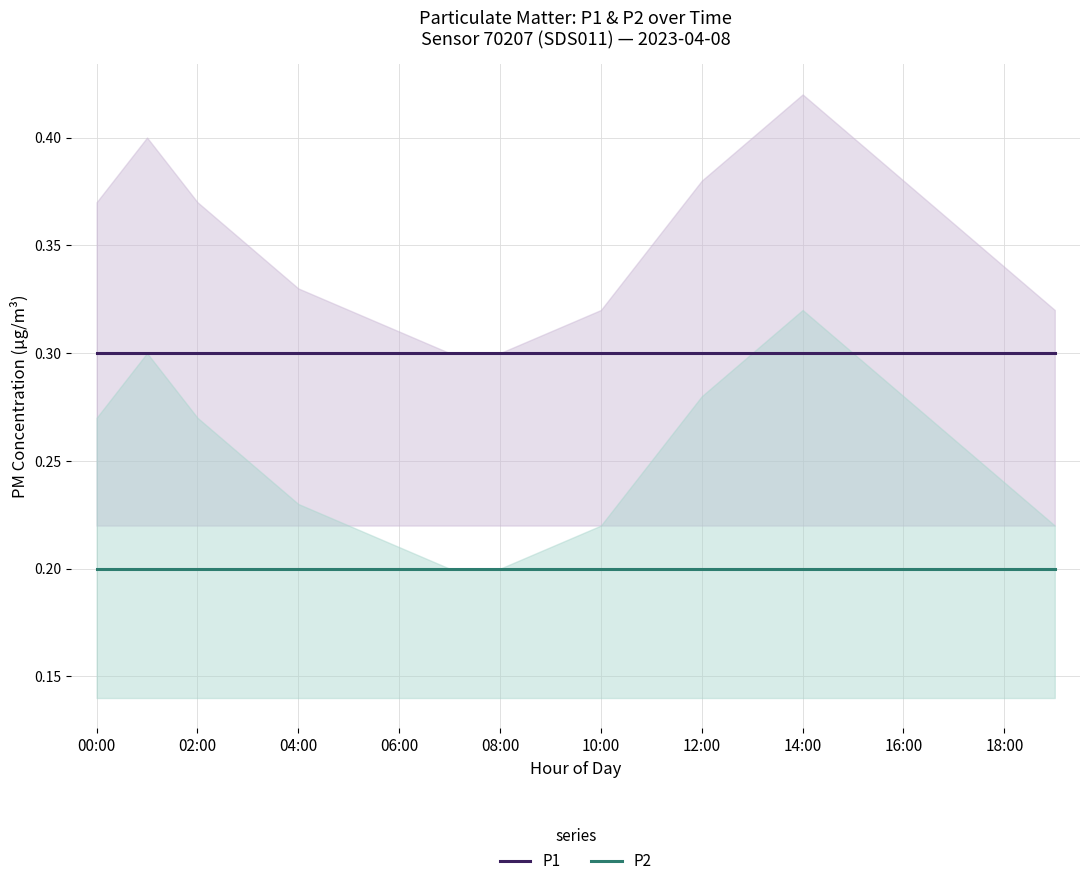

The P1 series shows 0.4 at 04:00. True or false?

False